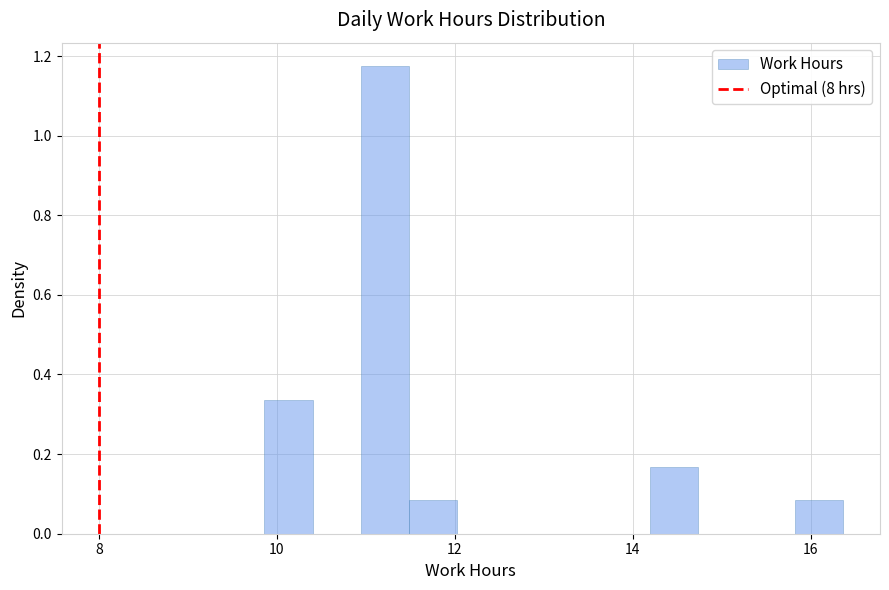

Around what value on the x-axis is the tallest bar? Give the approximate position of its centre, as read against the axis.

11.2